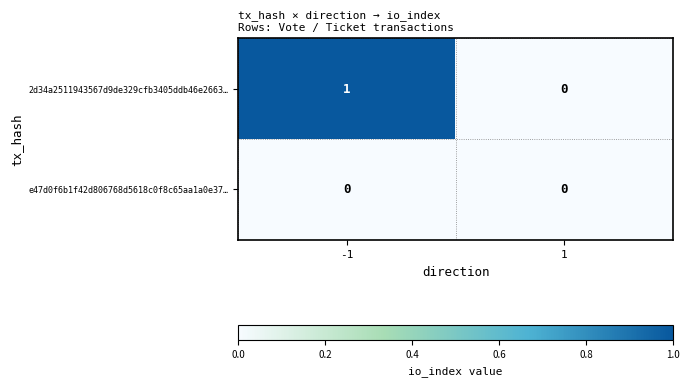

Rank the categories by 2d34a2511943567d9de329cfb3405ddb46e2663… value from lowest to highest.

1, -1